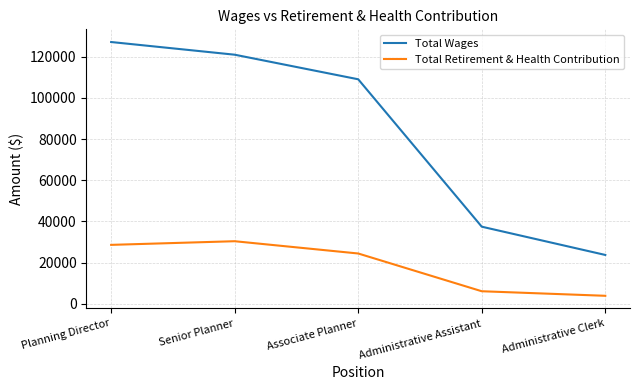

True or false: Total Wages has more than 0 points higher than both neighbors.

False